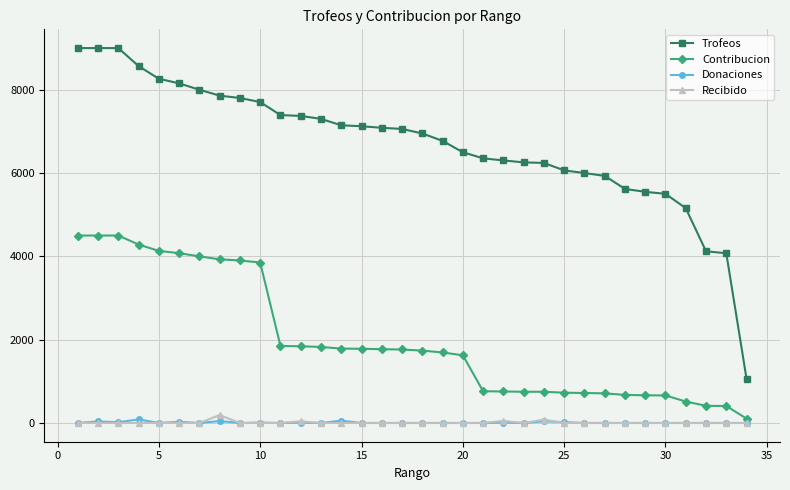

True or false: Recibido and Trofeos intersect in this chart.

False